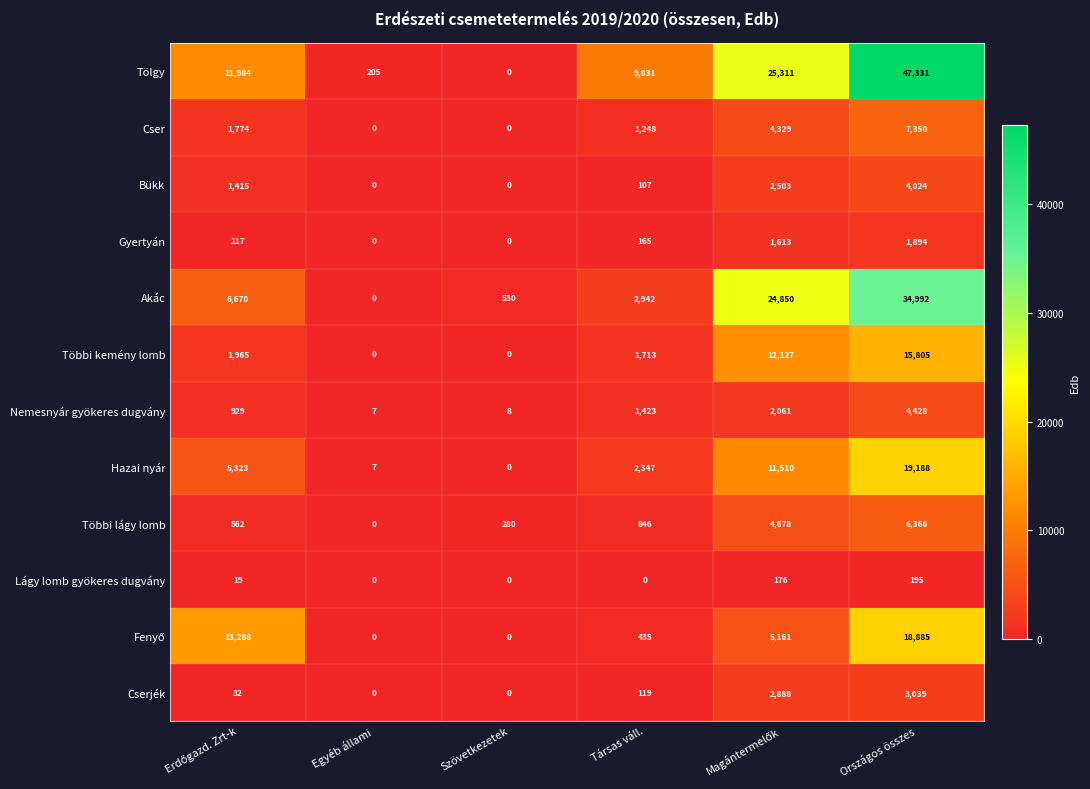

Which series has the widest spread of values?

Tölgy